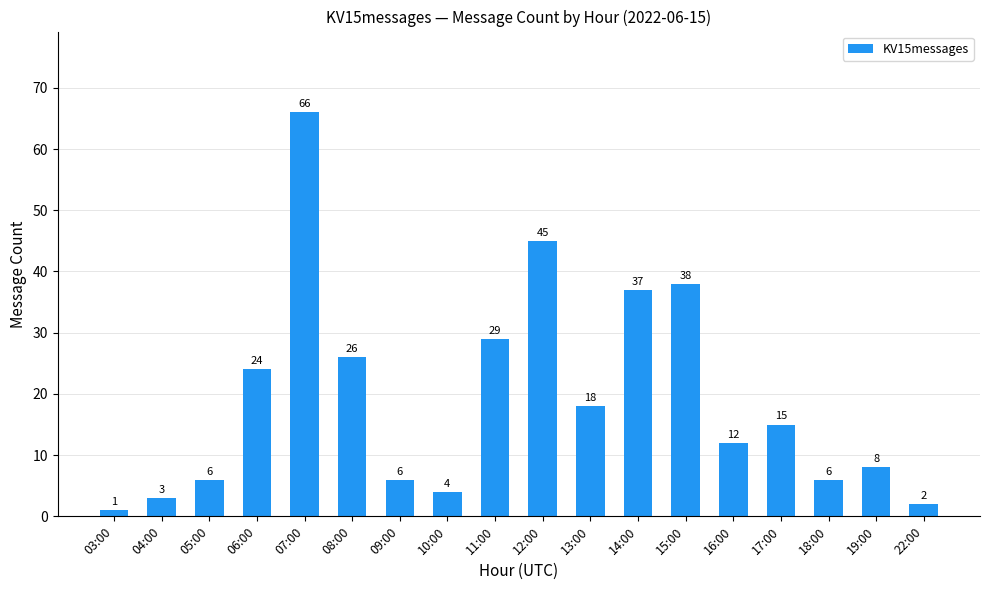

The value at 08:00 is 10. True or false?

False